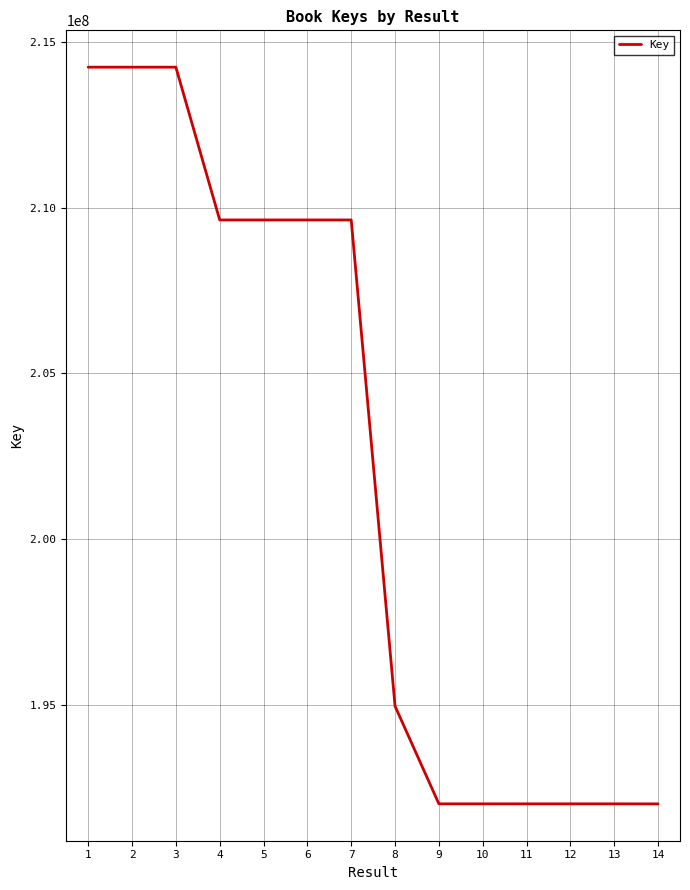

What is the change in value from 3 to 8?

-19294129